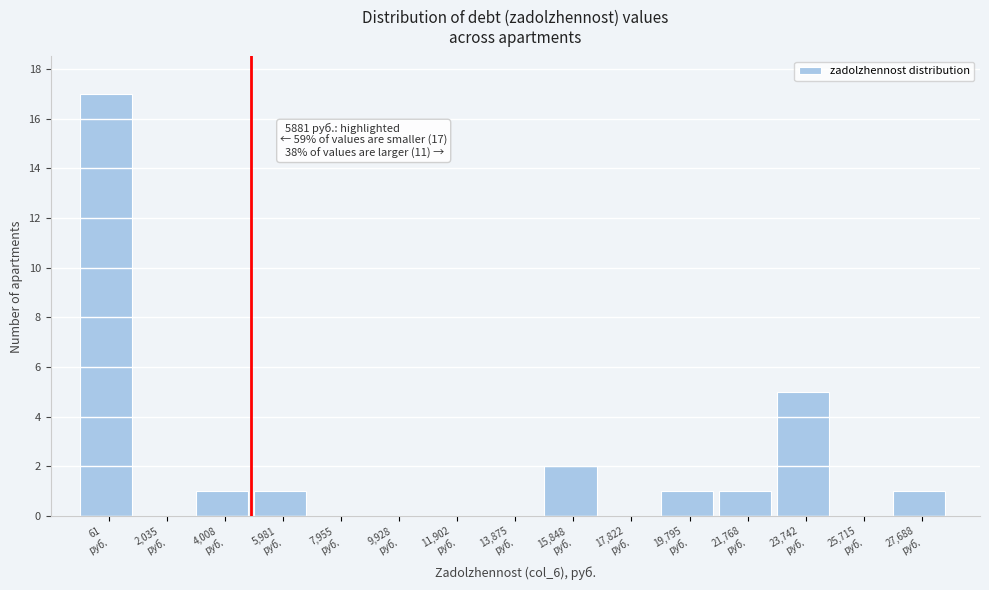

What is the sum of all values?

29